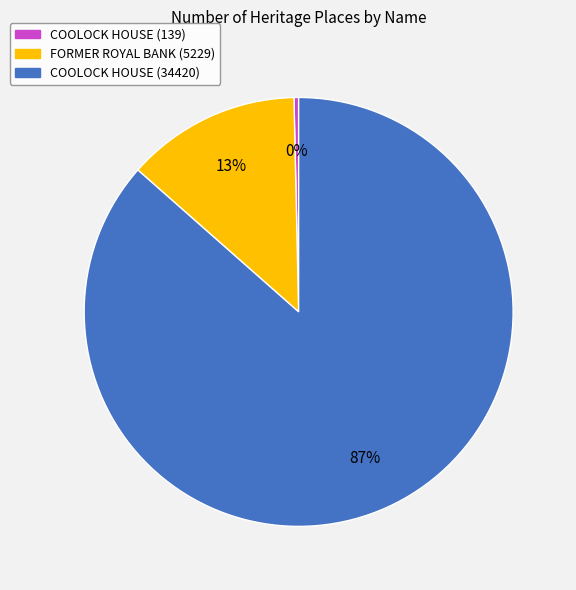

Is the sum of COOLOCK HOUSE (139) and FORMER ROYAL BANK (5229) greater than half?

No